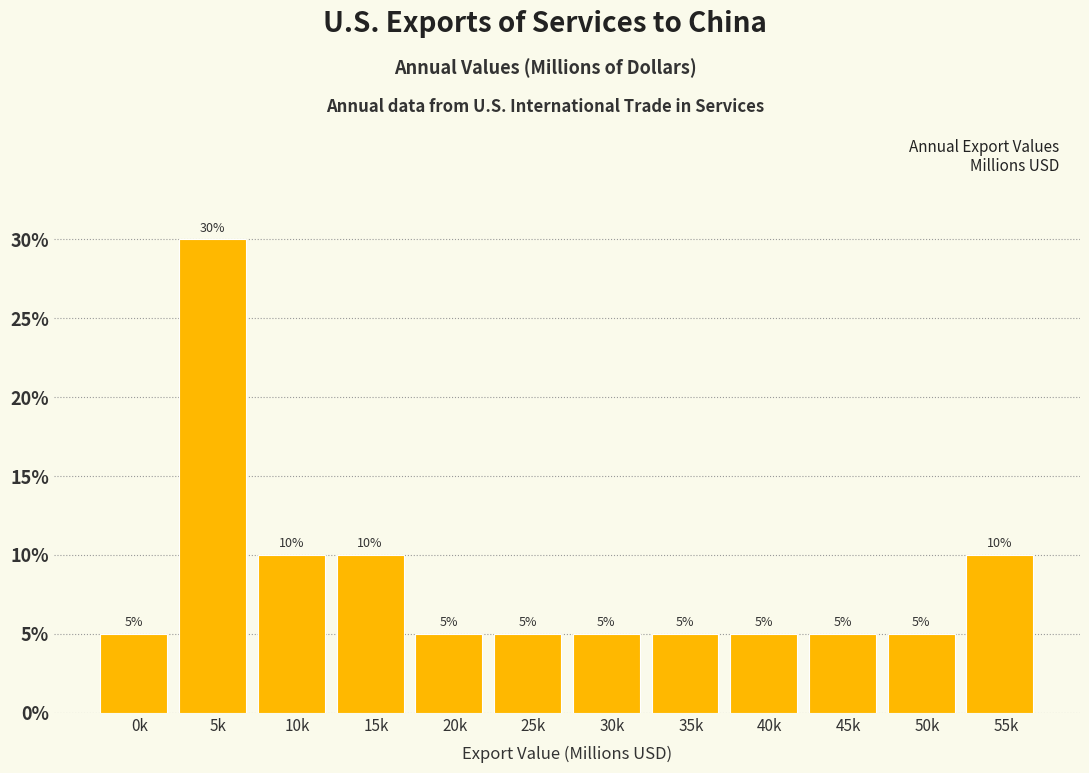

Reading left to right, list all the values displayed in this chart.

0k=5	5k=30	10k=10	15k=10	20k=5	25k=5	30k=5	35k=5	40k=5	45k=5	50k=5	55k=10